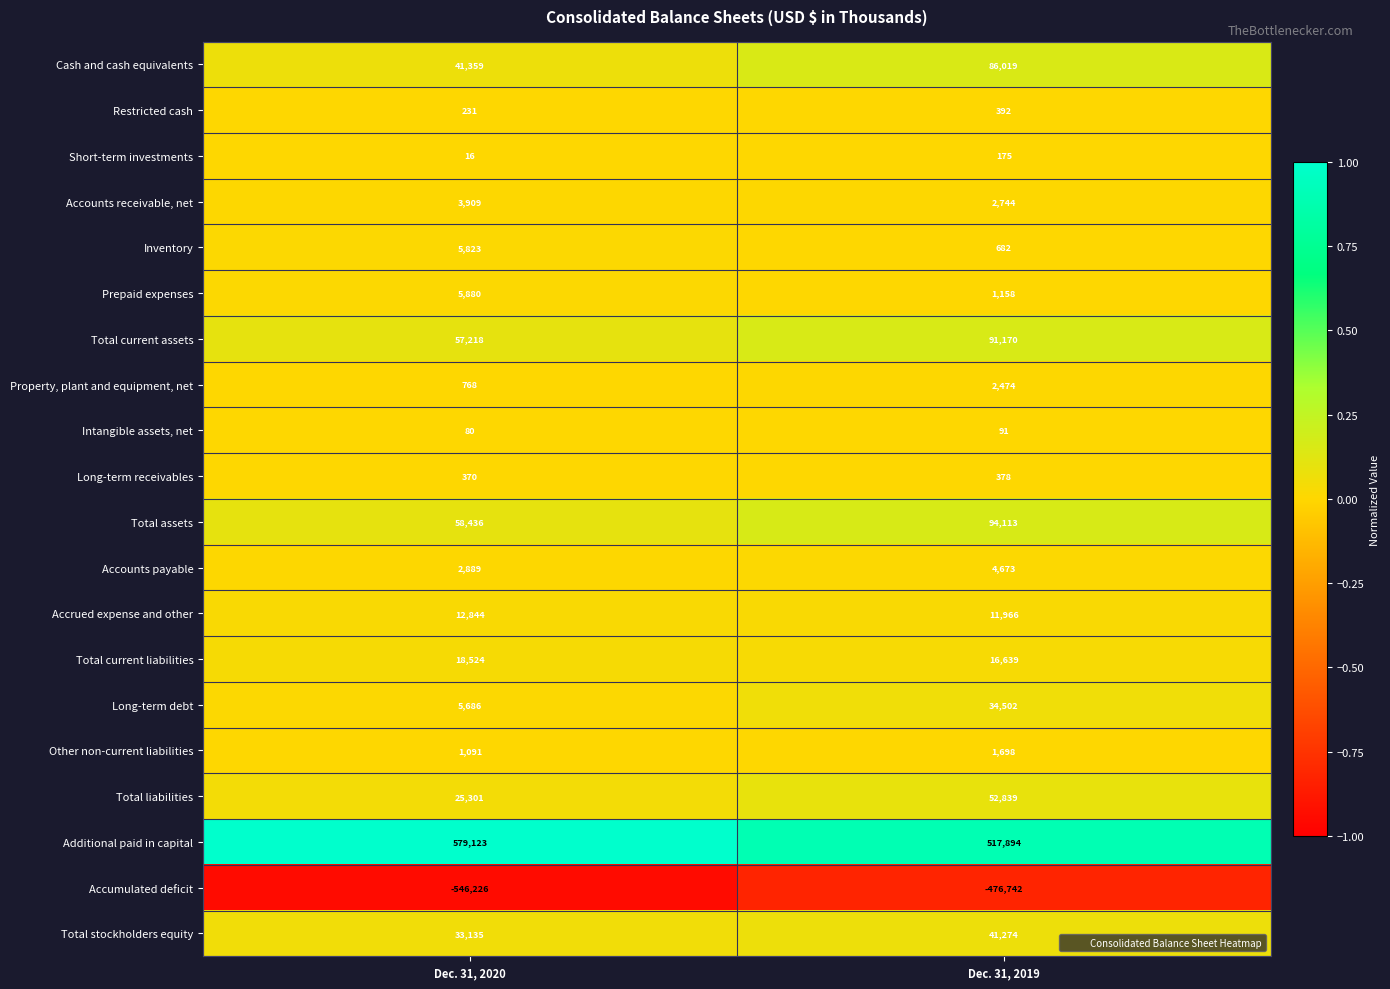

True or false: Intangible assets, net has a value of 80 at Dec. 31, 2020.

True